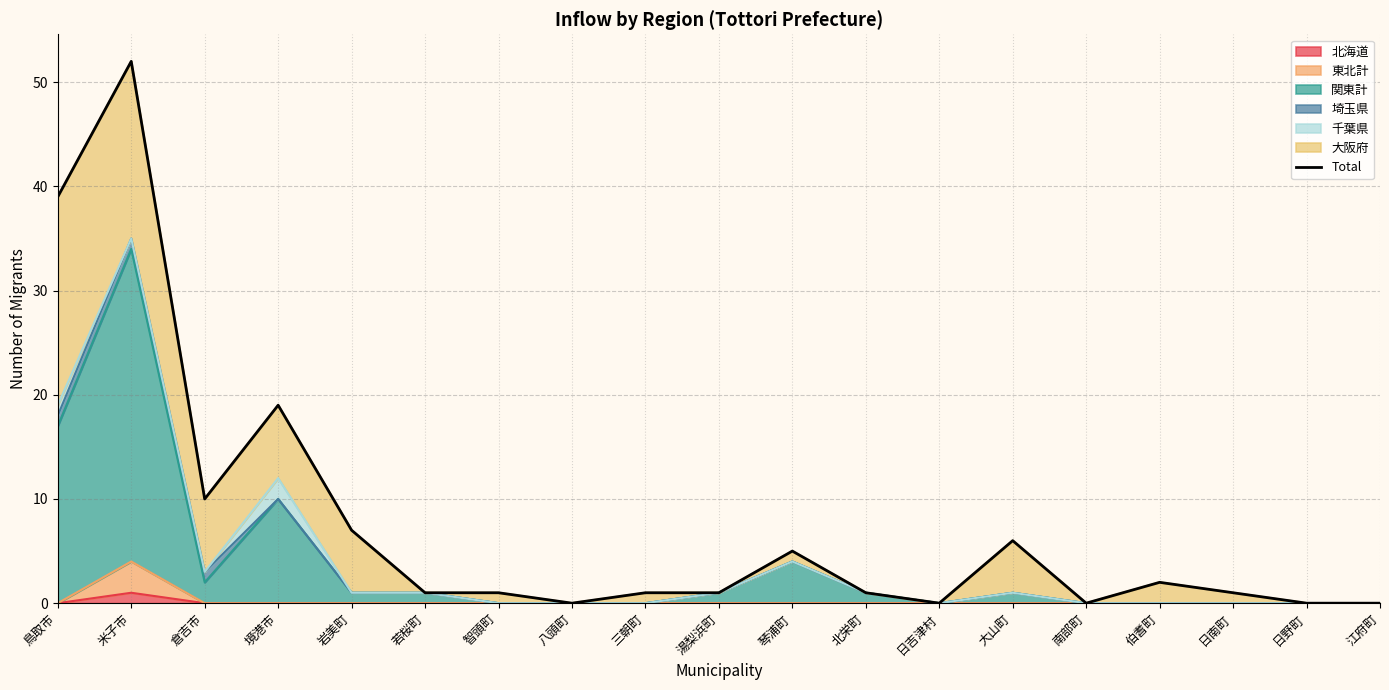

Rank the categories by value from highest to lowest.

米子市, 鳥取市, 境港市, 倉吉市, 岩美町, 大山町, 琴浦町, 伯耆町, 若桜町, 智頭町, 三朝町, 湯梨浜町, 北栄町, 日南町, 八頭町, 日吉津村, 南部町, 日野町, 江府町